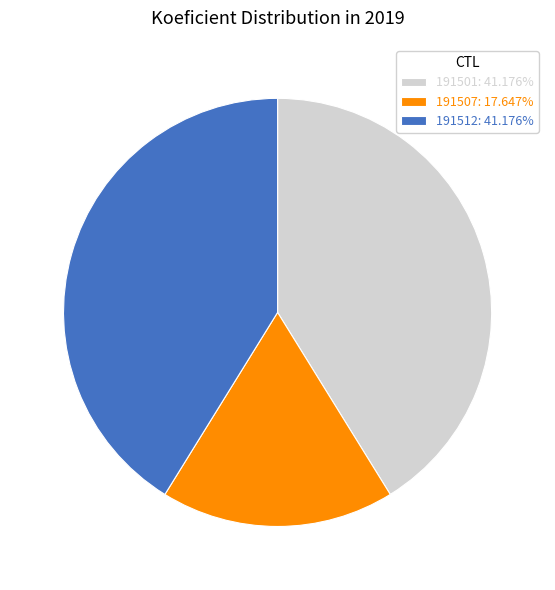

Combined, do 191512 and 191501 account for over 50%?

Yes